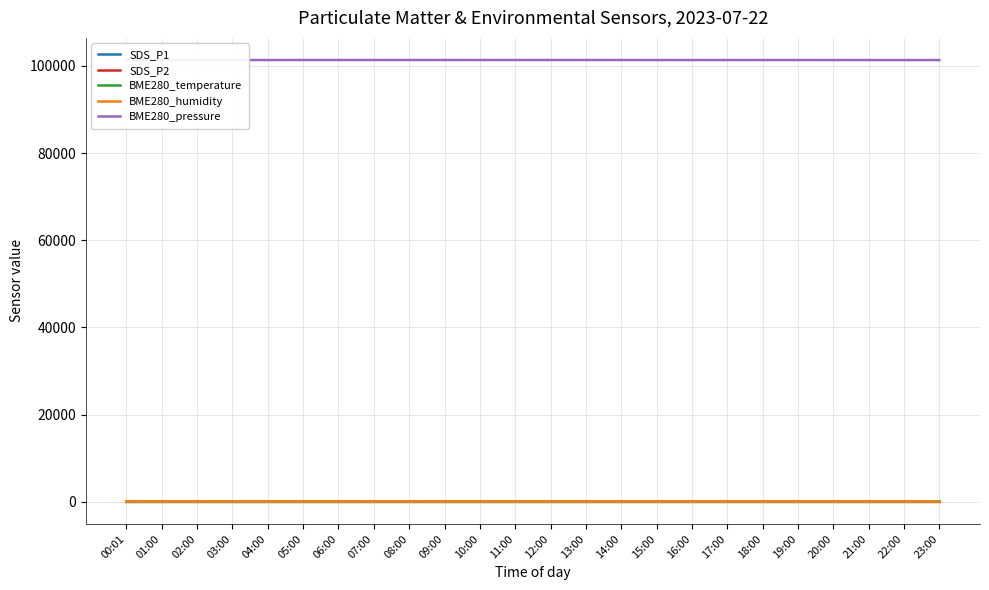

Which series has the largest total across all categories?

BME280_pressure